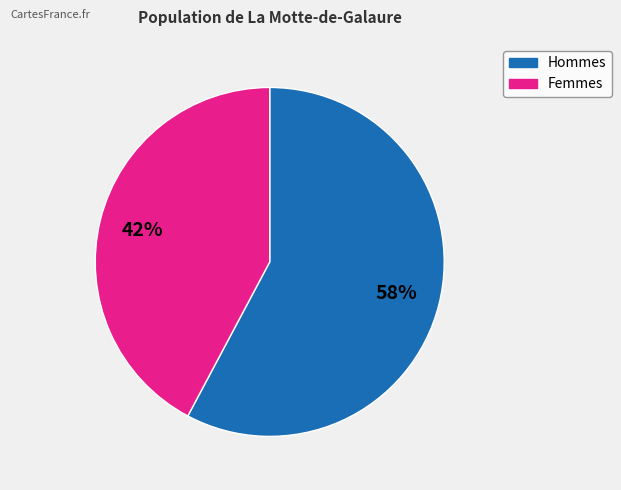

To the nearest percent, what is the difference between the largest and smallest slice percentages?

16%